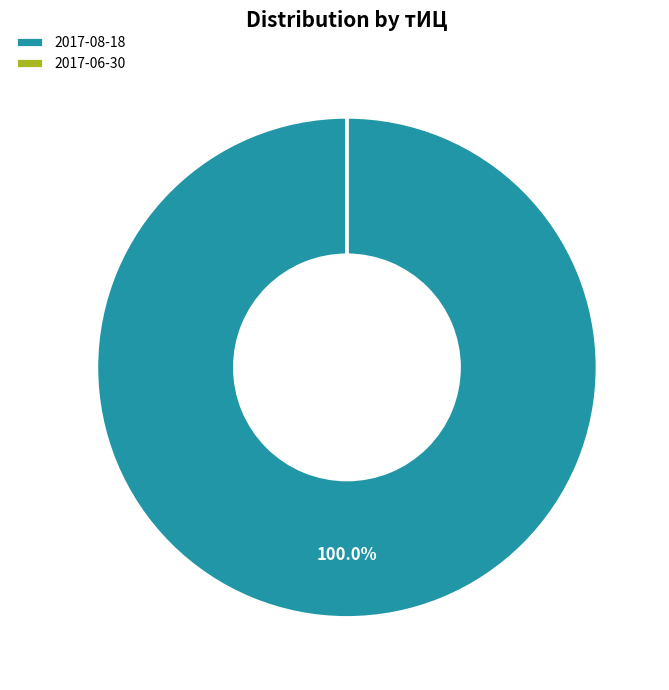

Does any single category account for the majority?

Yes